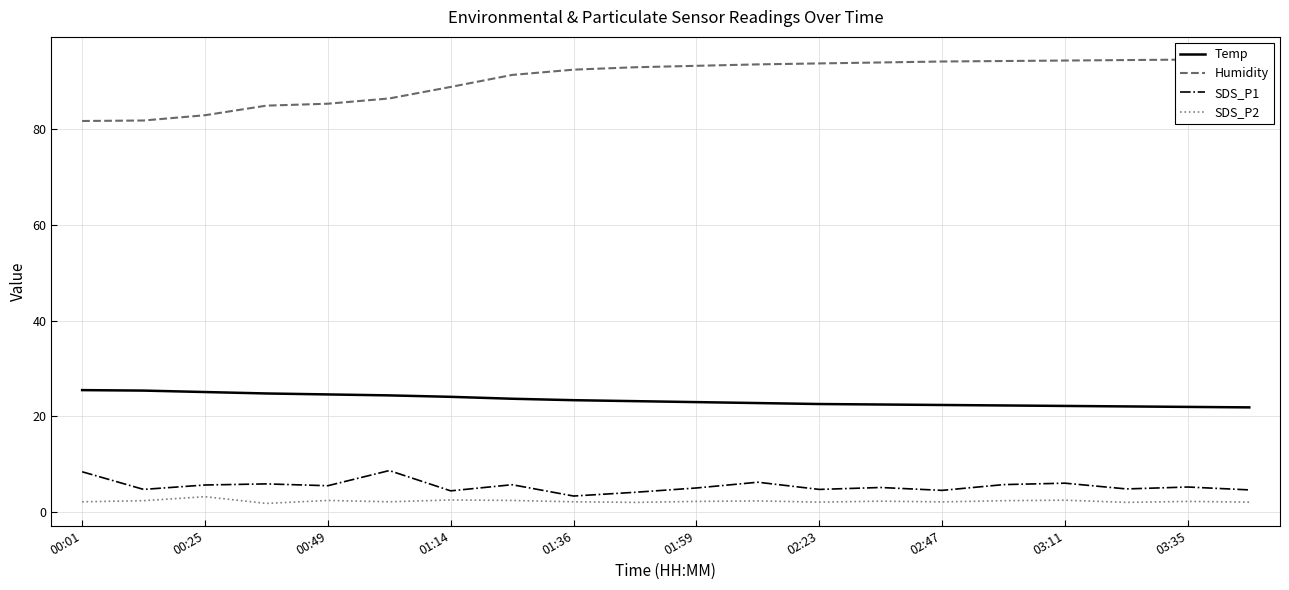

Between 02:23 and 03:11, which is larger?

02:23